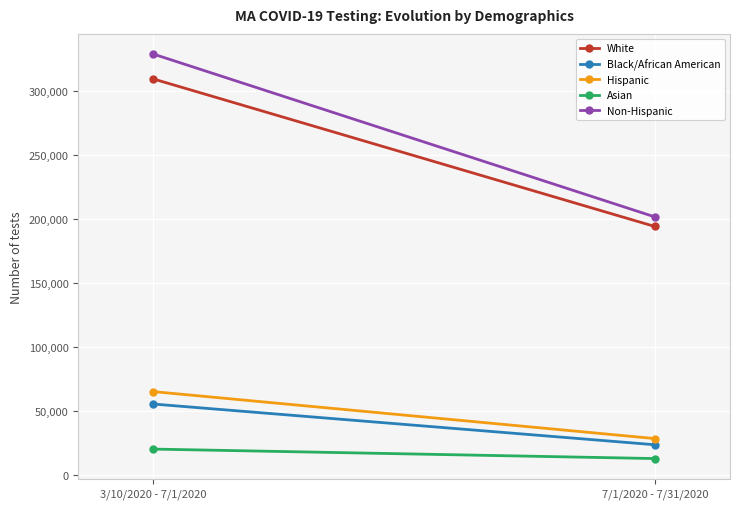

Read the White value at 7/1/2020 - 7/31/2020, to the nearest 10.

194070